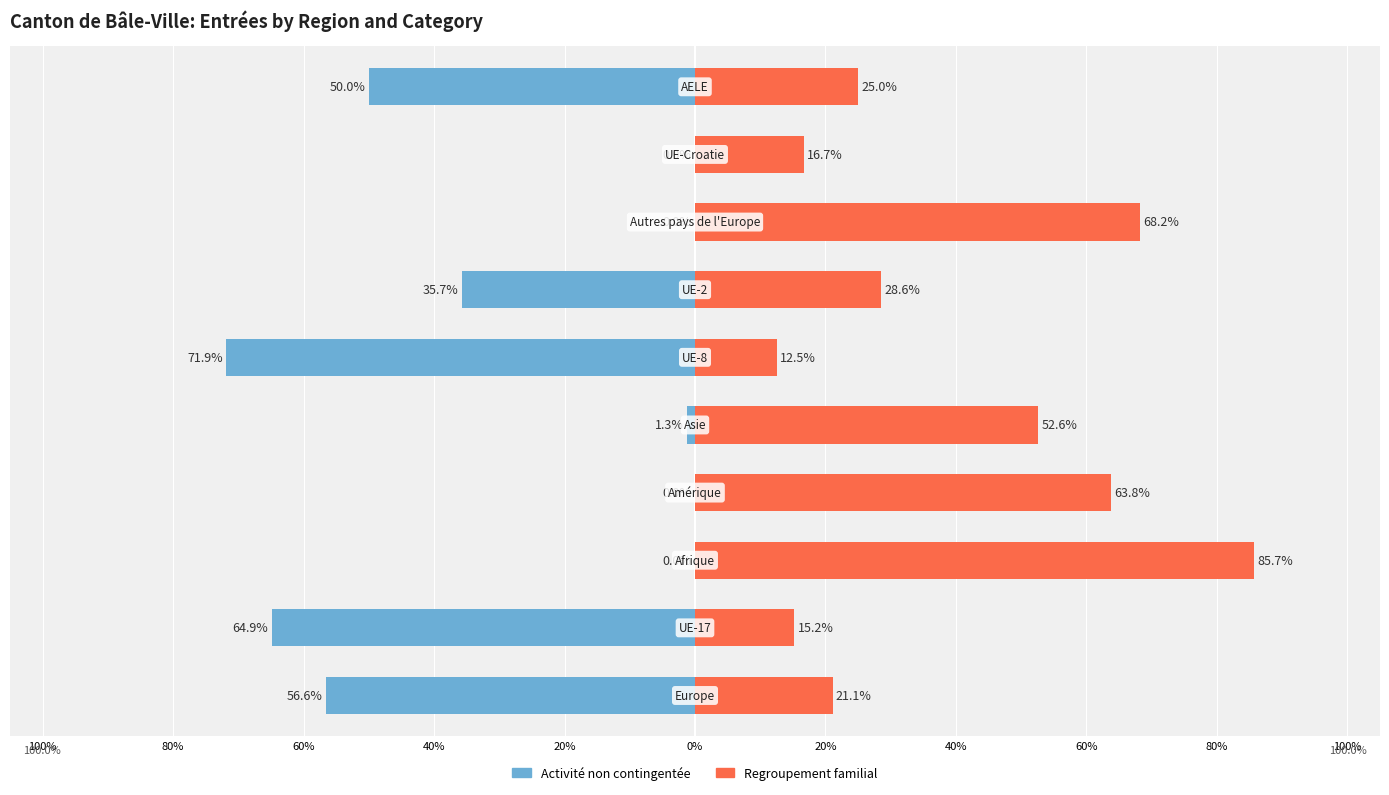

What are all the series names shown in the legend?

Activité non contingentée, Regroupement familial